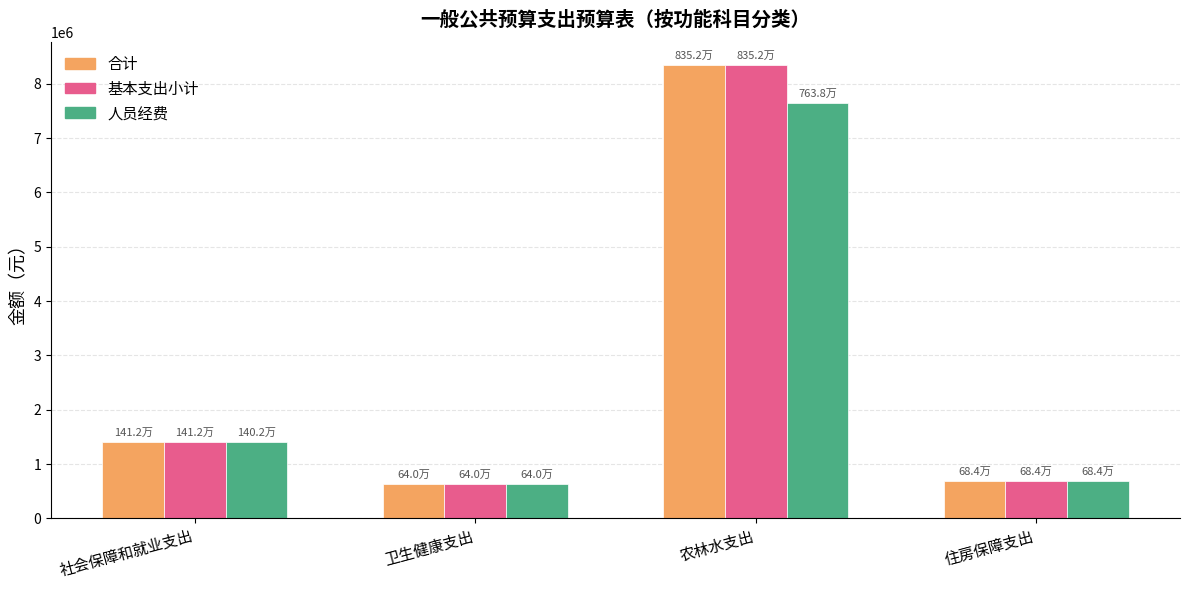

Reading left to right, what are all the values shown in this chart?

合计: 1411818.0	639644.2	8351711.6	684079.2
基本支出小计: 1411818.0	639644.2	8351711.6	684079.2
人员经费: 1402218.0	639644.2	7638476.3	684079.2